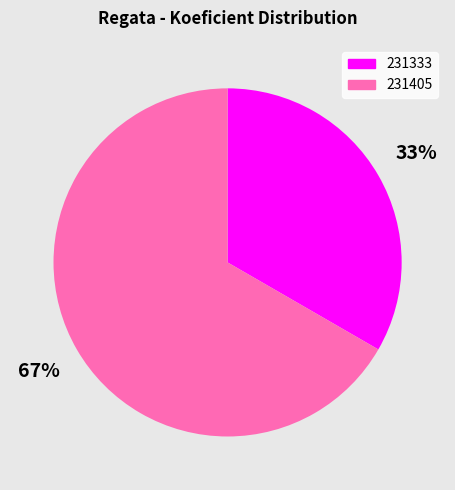

Which category has the smallest portion of the pie?

231333